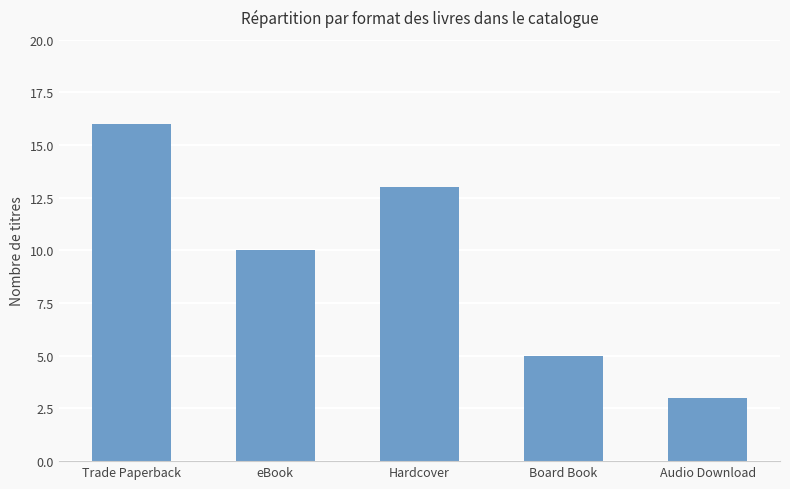

What is the difference between the second highest and minimum values?

10